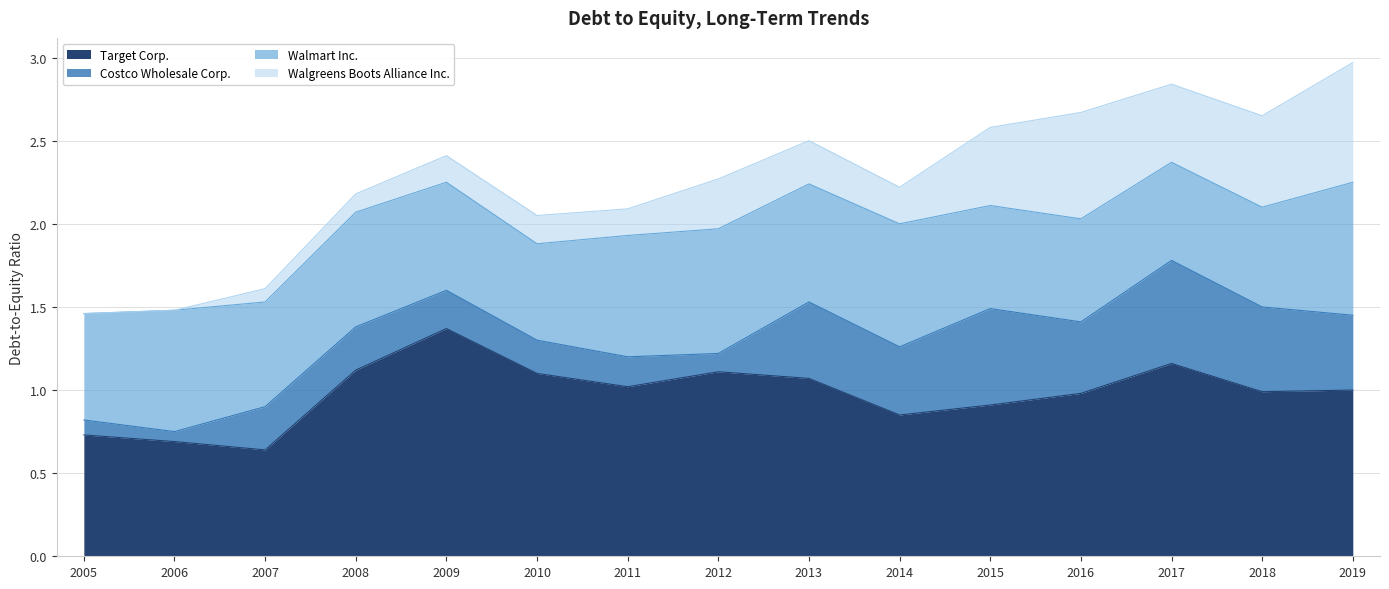

At 2009, list the series in order from smallest to largest.

Walgreens Boots Alliance Inc., Costco Wholesale Corp., Walmart Inc., Target Corp.